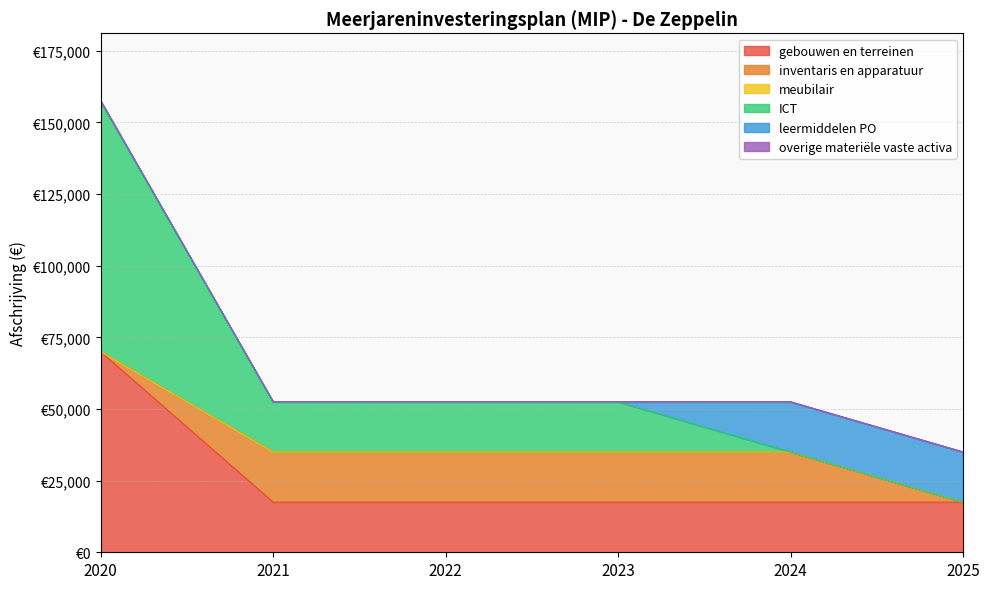

Which series has the largest total across all categories?

gebouwen en terreinen